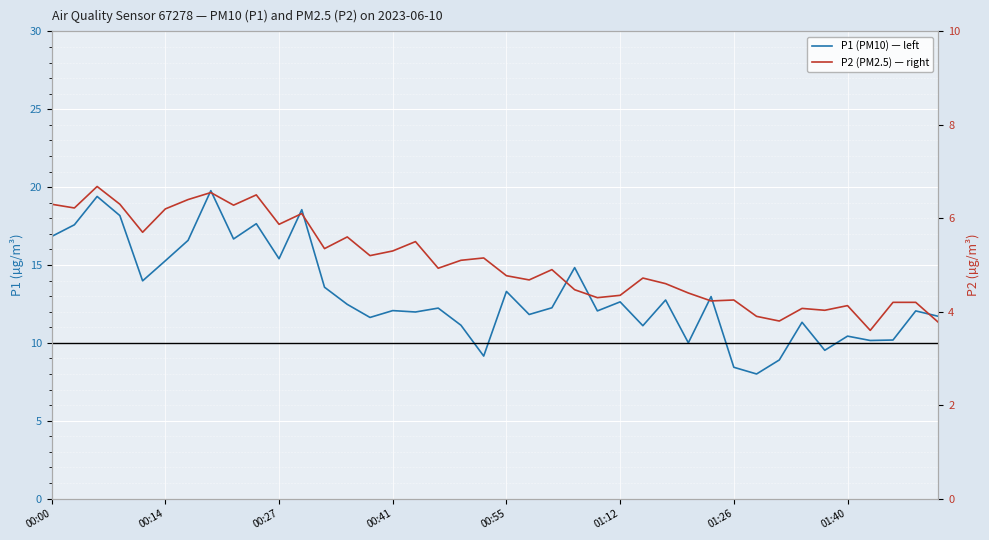

List the series in order of their overall mean, lowest first.

P2 (PM2.5) — right, P1 (PM10) — left